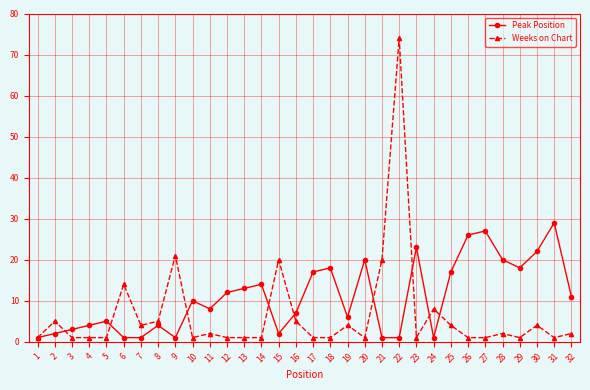

Which series ends up on top after the final intersection of Peak Position and Weeks on Chart?

Peak Position